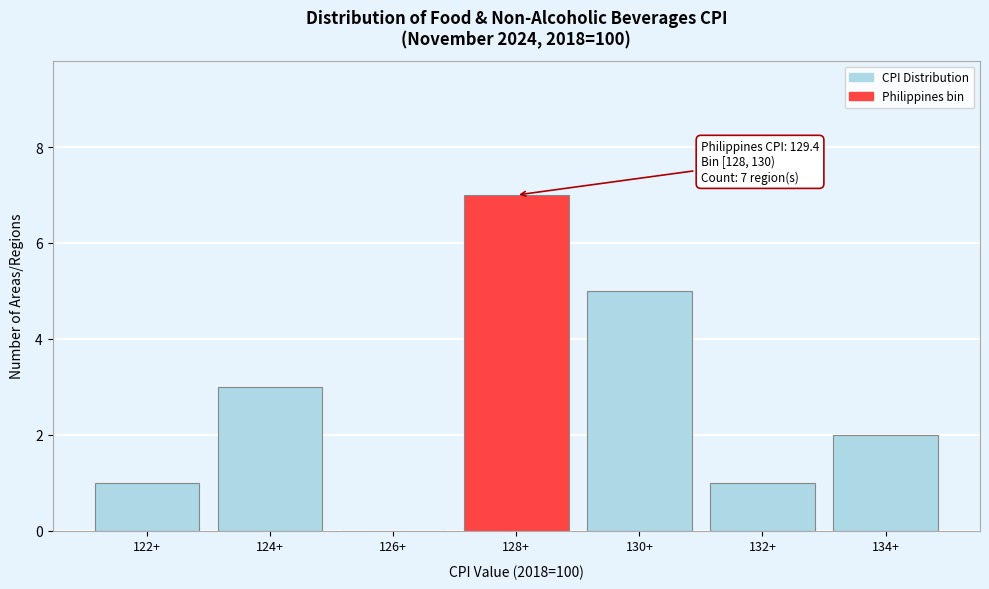

Reading left to right, list all the values displayed in this chart.

122+=1	124+=3	126+=0	128+=7	130+=5	132+=1	134+=2